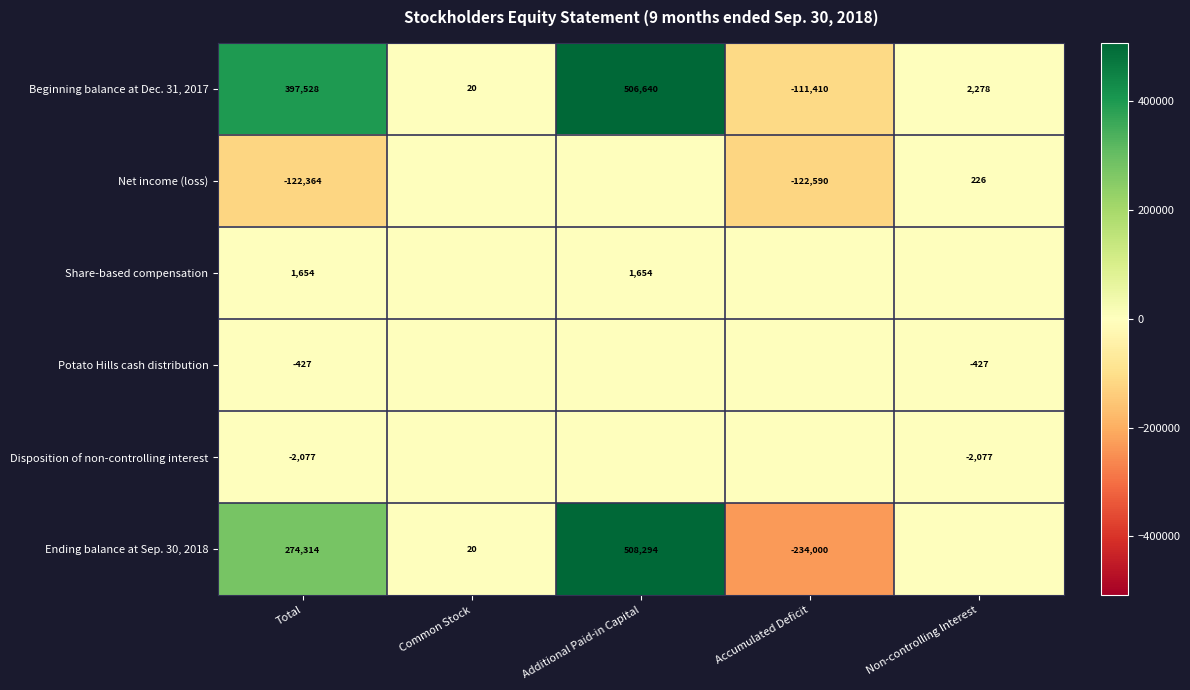

Where is Beginning balance at Dec. 31, 2017 nearest to the value 197615?

Non-controlling Interest